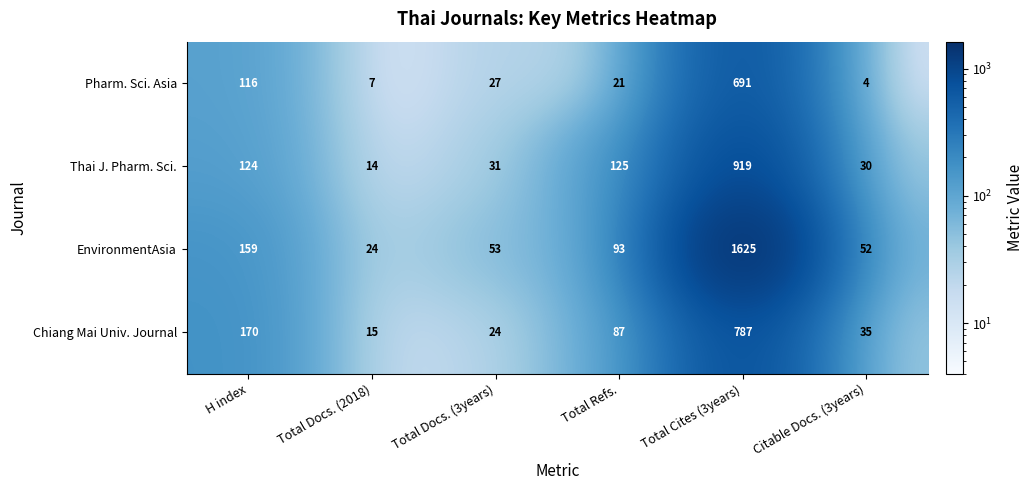

At which category does the chart reach its minimum across all series?

Citable Docs. (3years)